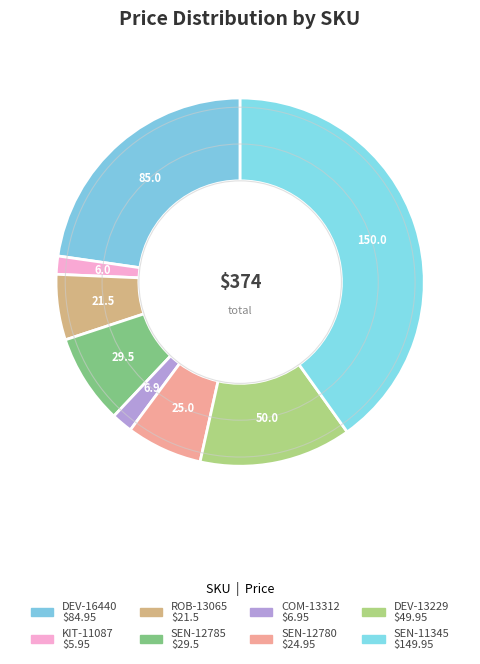

To the nearest percent, what portion does KIT-11087 represent?

2%